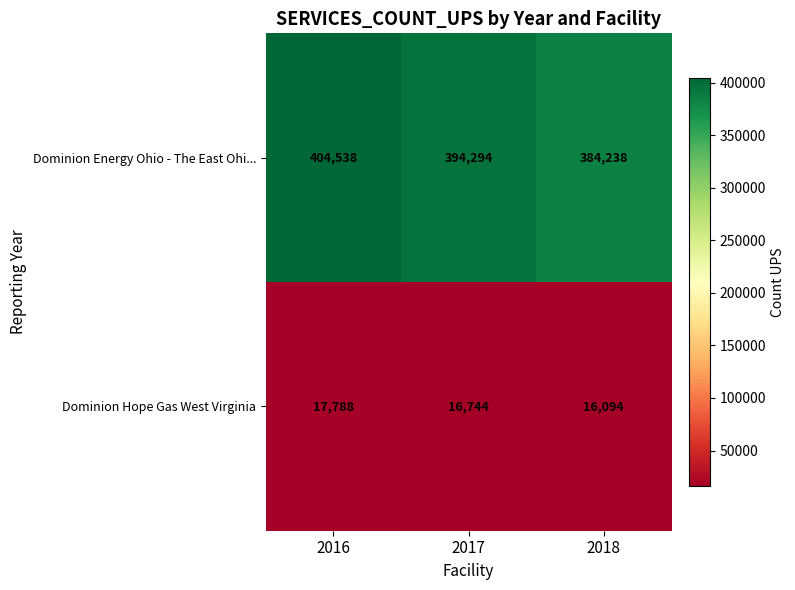

Reading right to left, list all the values displayed in this chart.

Dominion Energy Ohio - The East Ohi...: 384238	394294	404538
Dominion Hope Gas West Virginia: 16094	16744	17788